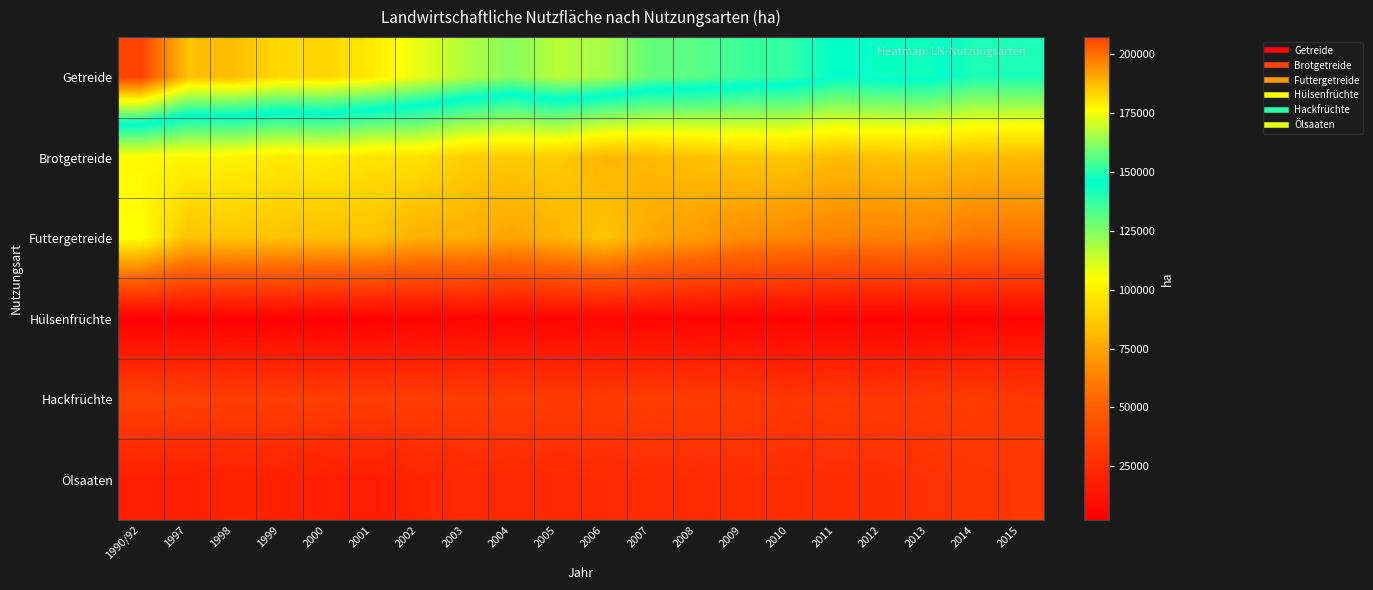

At 1999, list the series in order from largest to smallest.

Getreide, Brotgetreide, Futtergetreide, Hackfrüchte, Ölsaaten, Hülsenfrüchte